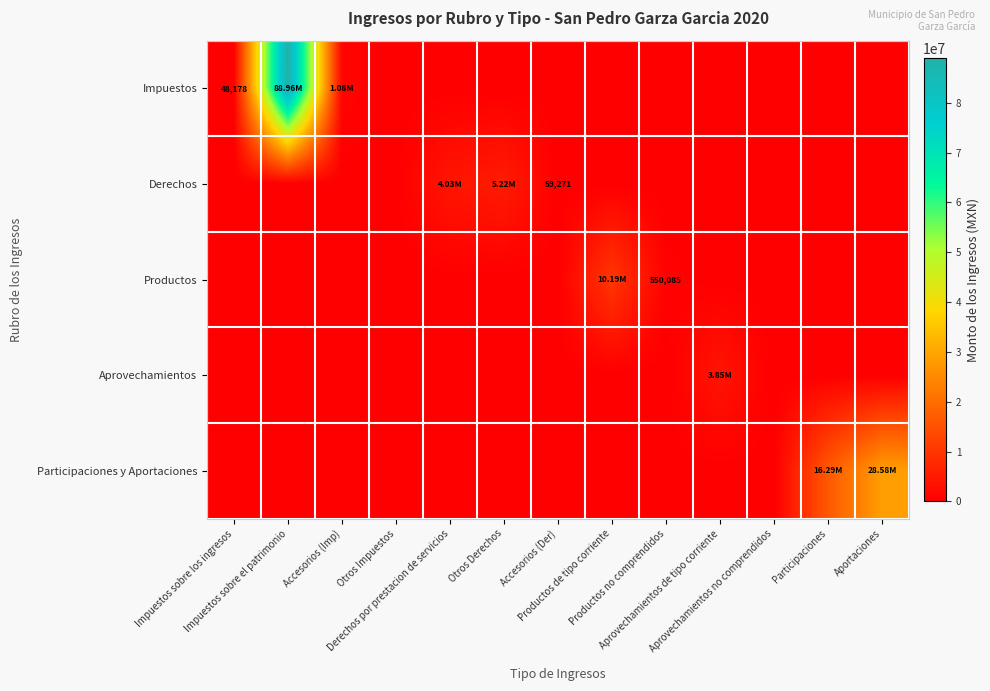

Which series has the widest spread of values?

Impuestos